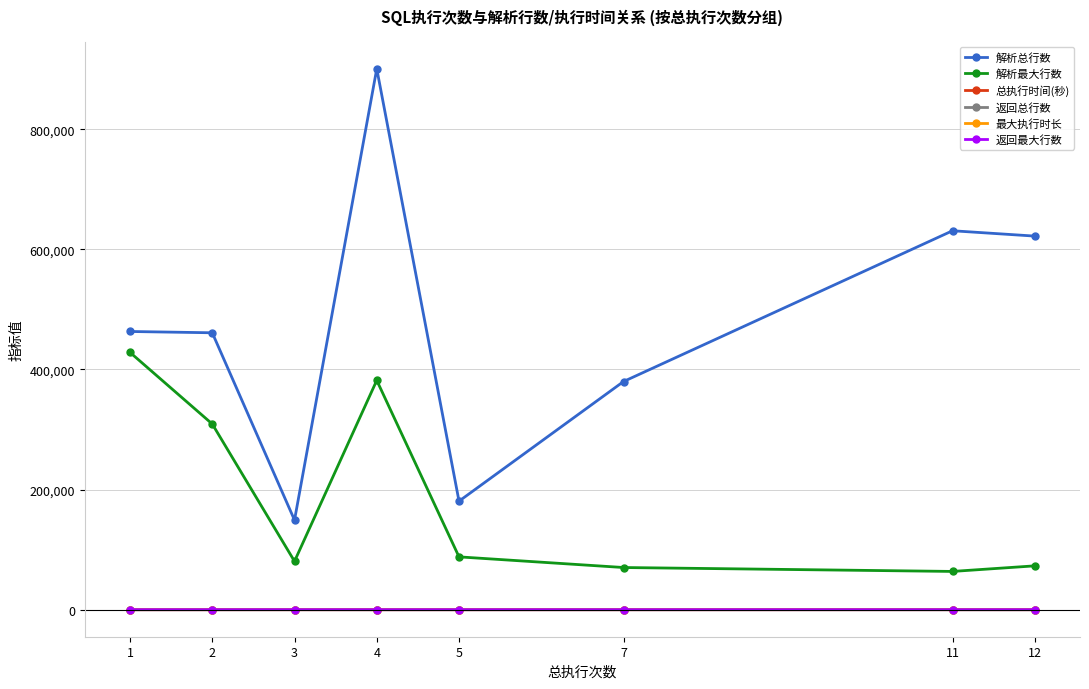

What is the value of the 解析最大行数 point at the 6th from the left?

70192.0